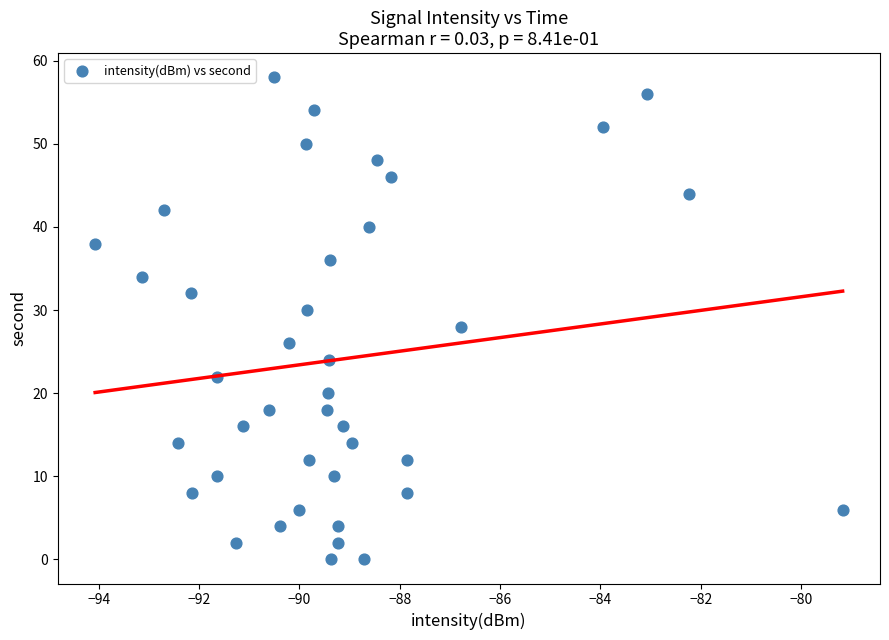

What is the range of Y values (max minus min)?

58